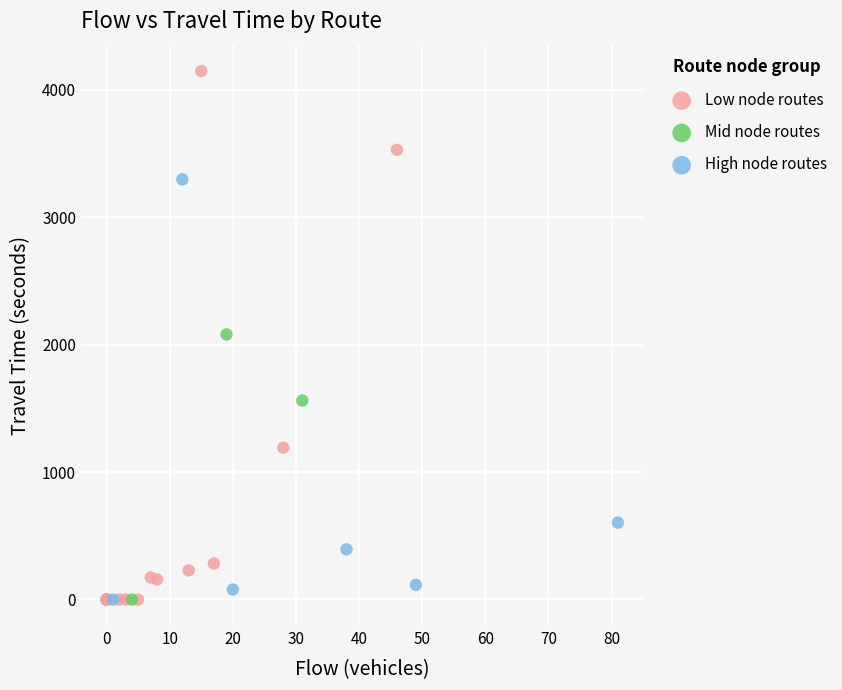

Which series has the widest spread of Y values?

Low node routes